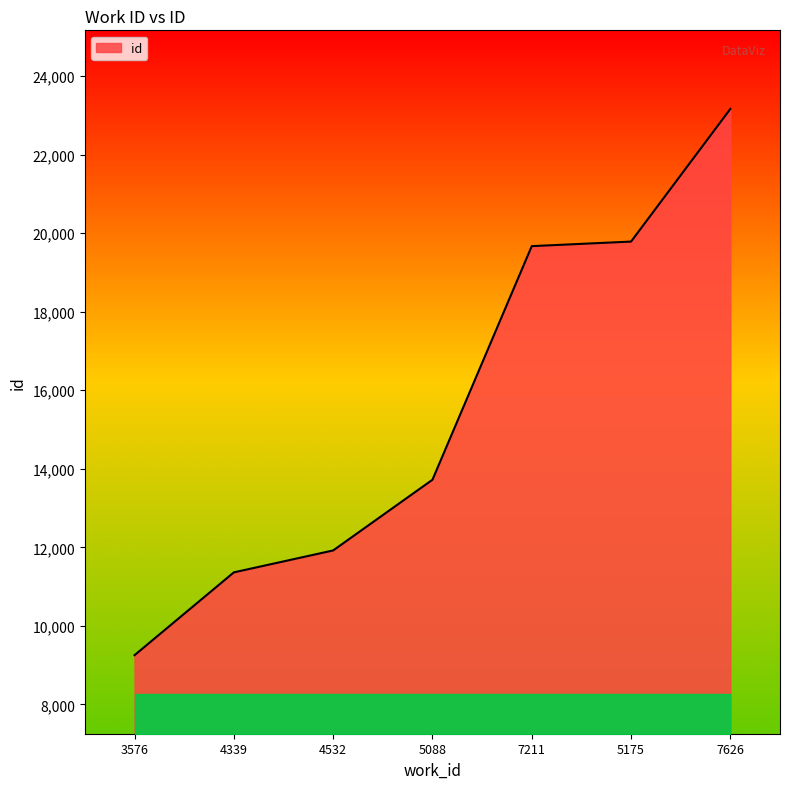

What is the maximum value shown in the chart?

23163